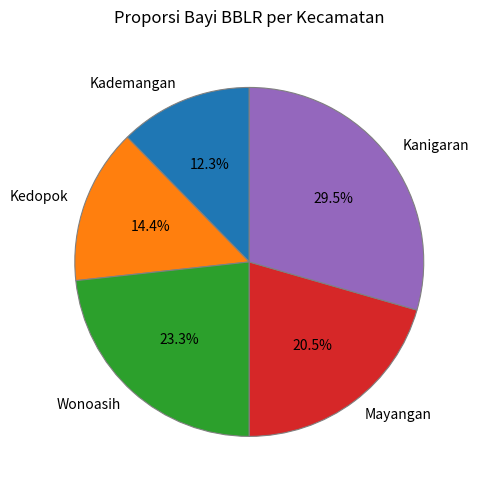

To the nearest percent, what is the average slice percentage?

20%